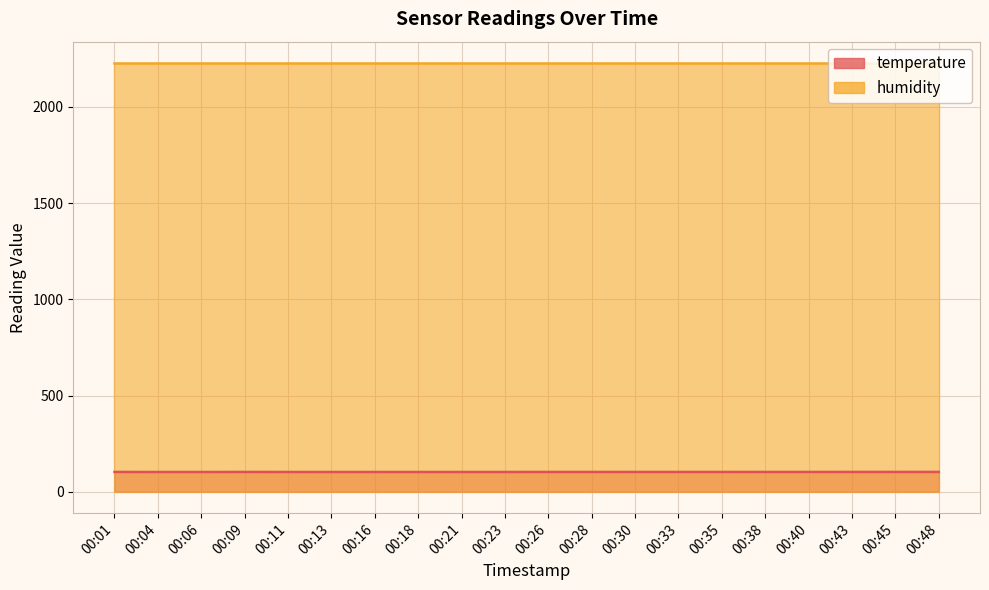

Does the chart display data point markers on the line(s)?

No